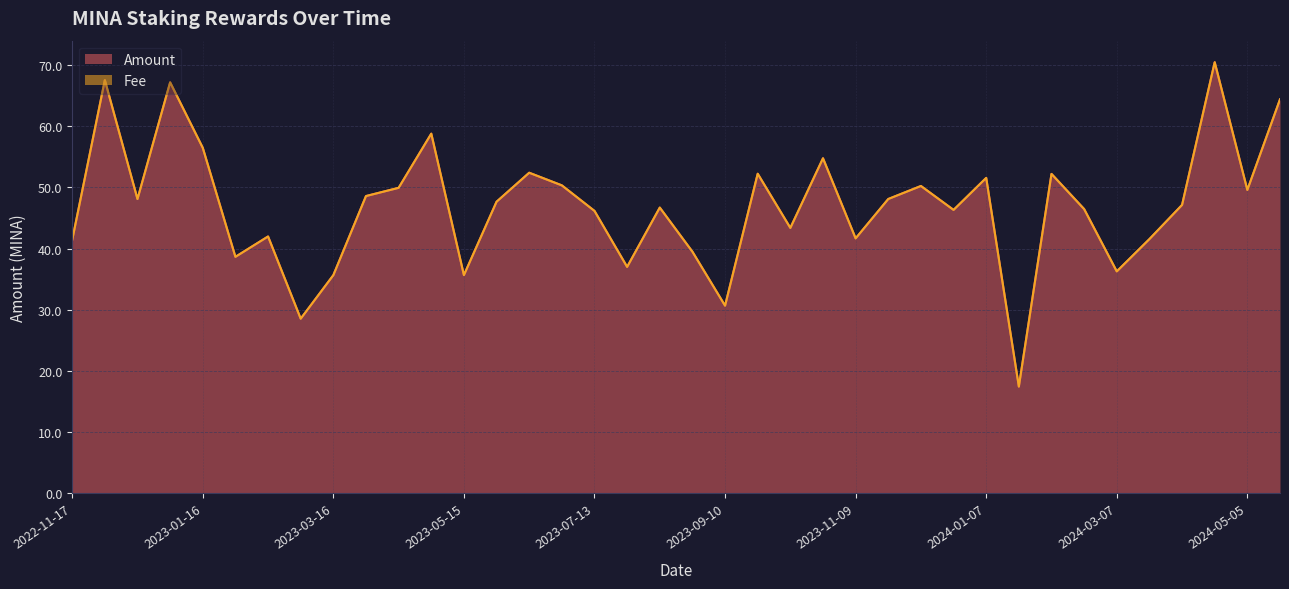

What is the difference between the maximum and minimum values in the Amount series?

53.0